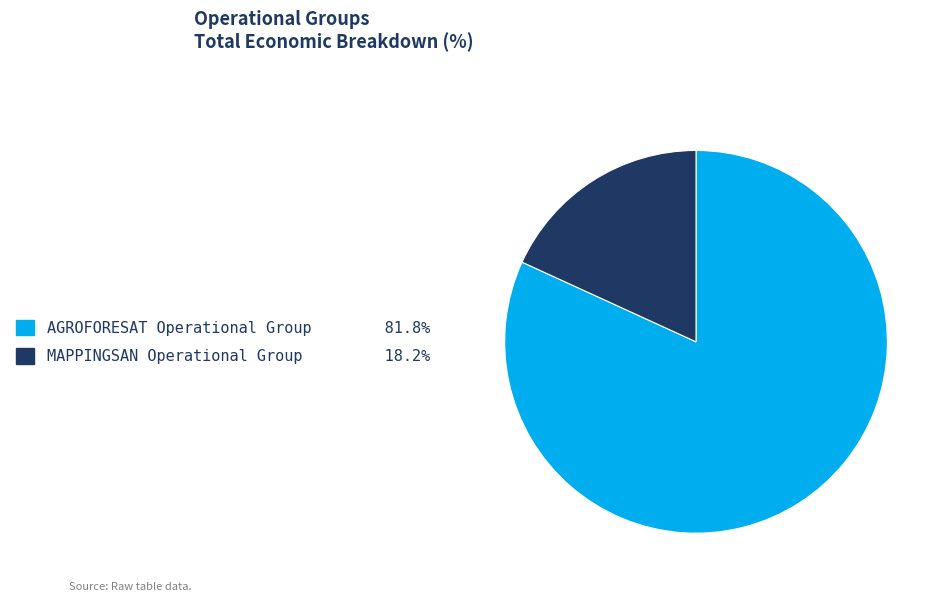

Rank the categories by value from highest to lowest.

AGROFORESAT Operational Group, MAPPINGSAN Operational Group